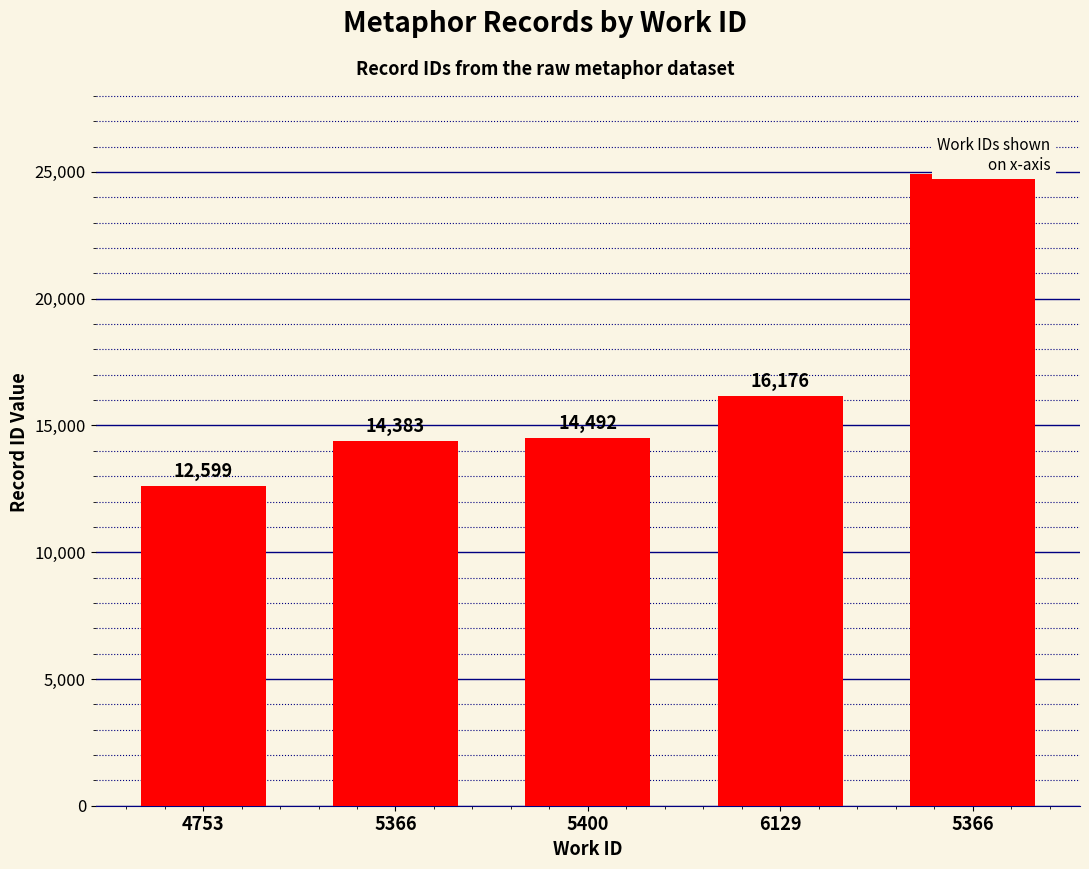

Where is the data nearest to the value 18763?

6129